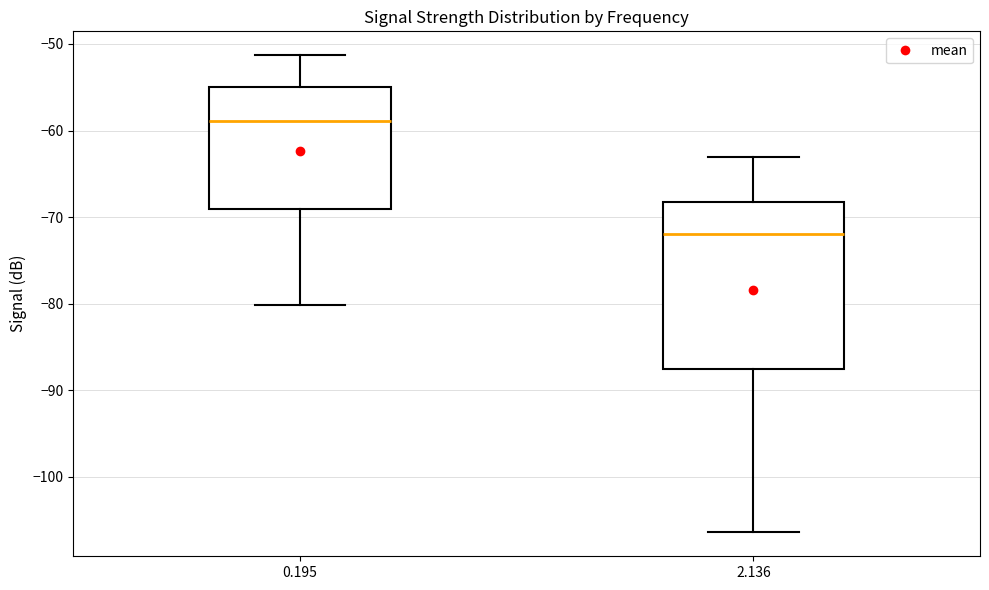

Comparing the boxes themselves (not the whiskers), which one is the tallest?

2.136